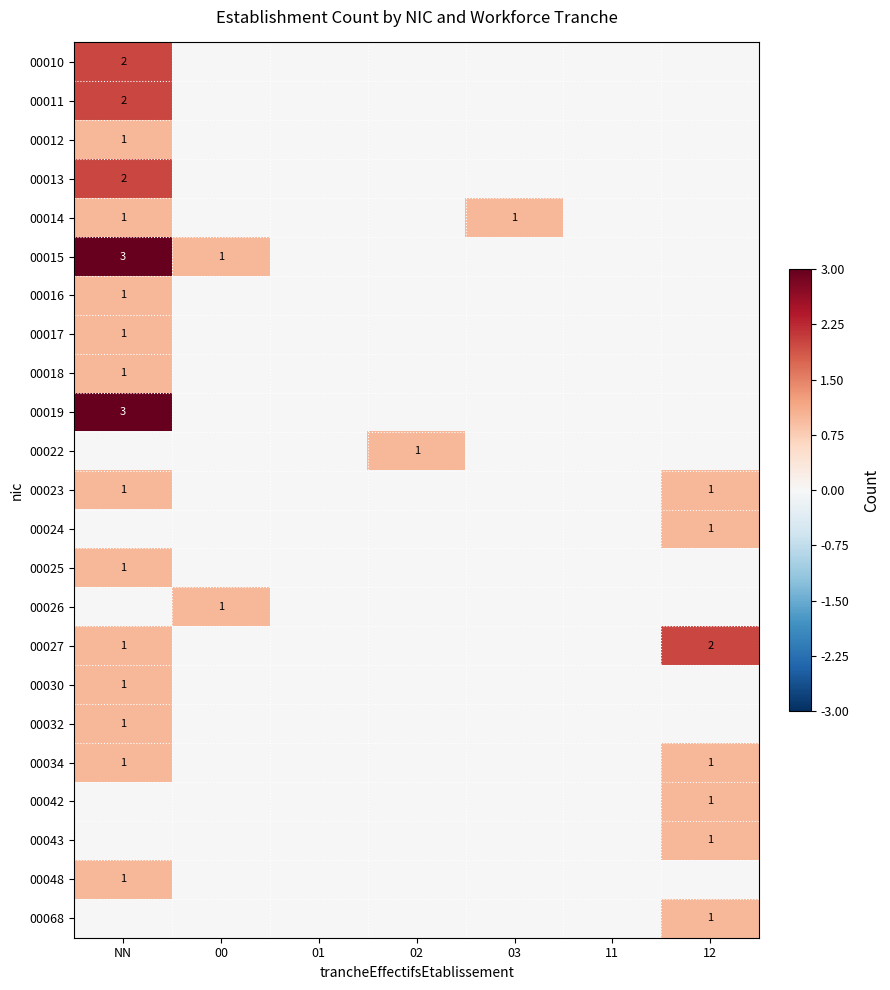

True or false: 00030 has a value of 2 at NN.

False